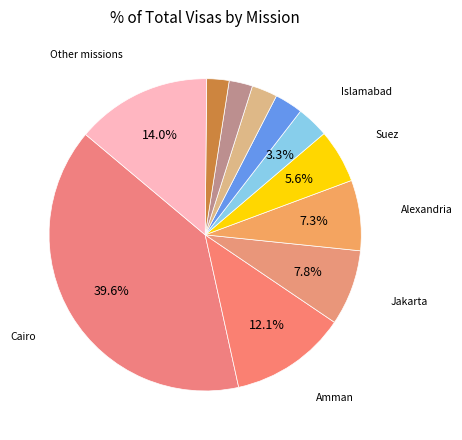

What is the largest slice in the pie chart?

Cairo